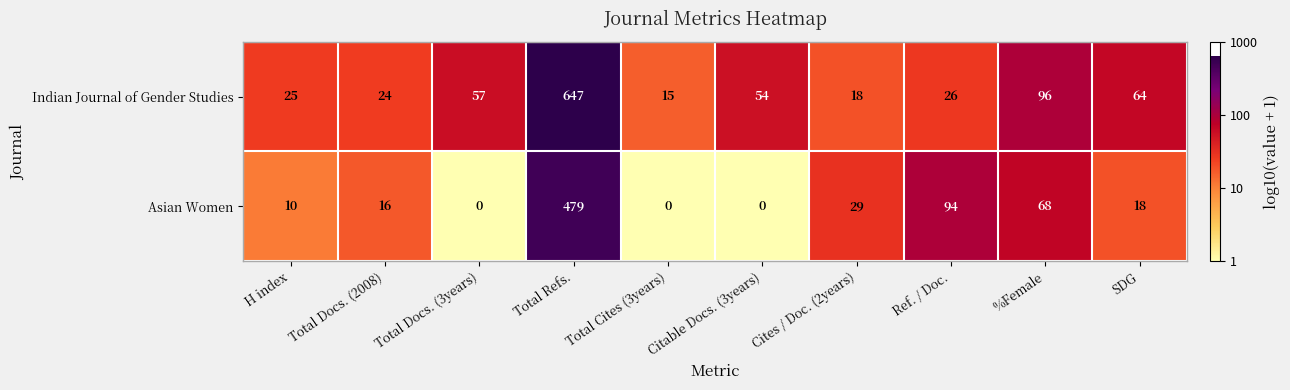

Which series changed the most between Total Docs. (3years) and Ref. / Doc.?

Asian Women